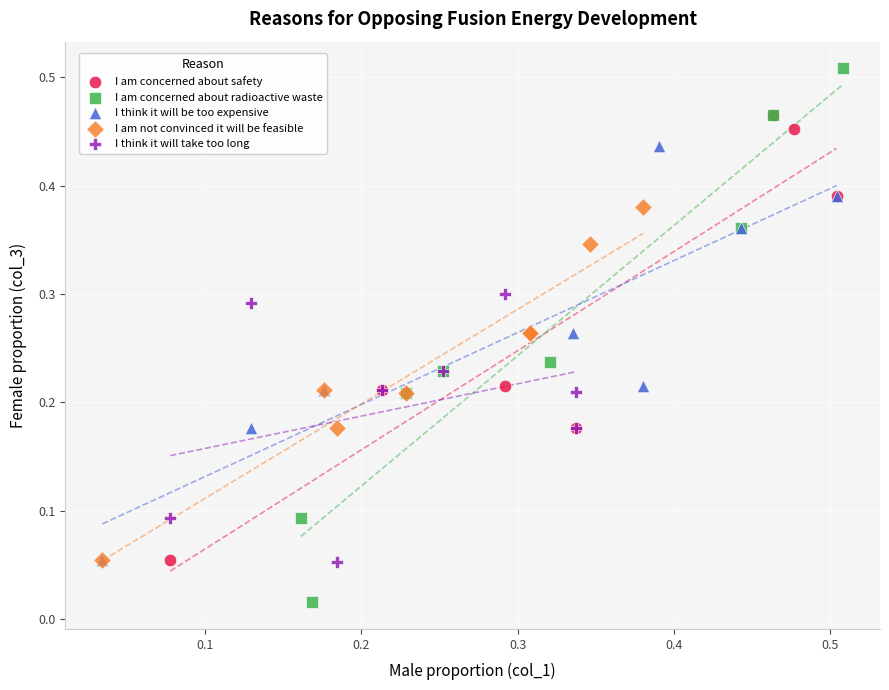

Which series reaches the maximum Y coordinate?

I am concerned about radioactive waste